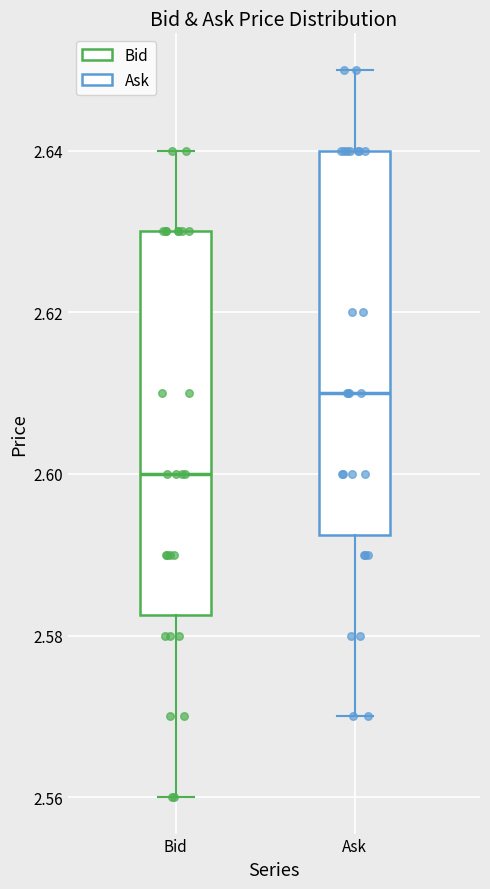

Reading left to right, transcribe this box plot: for each box, give where its median line is, the range the box spans, and where its two whiskers end, as read against the y-axis. The values are not printed on the chart, so give them approximately, as read against the axis.

Bid: median 2.600, box 2.582 to 2.630, whiskers 2.560 to 2.640
Ask: median 2.610, box 2.592 to 2.640, whiskers 2.570 to 2.650